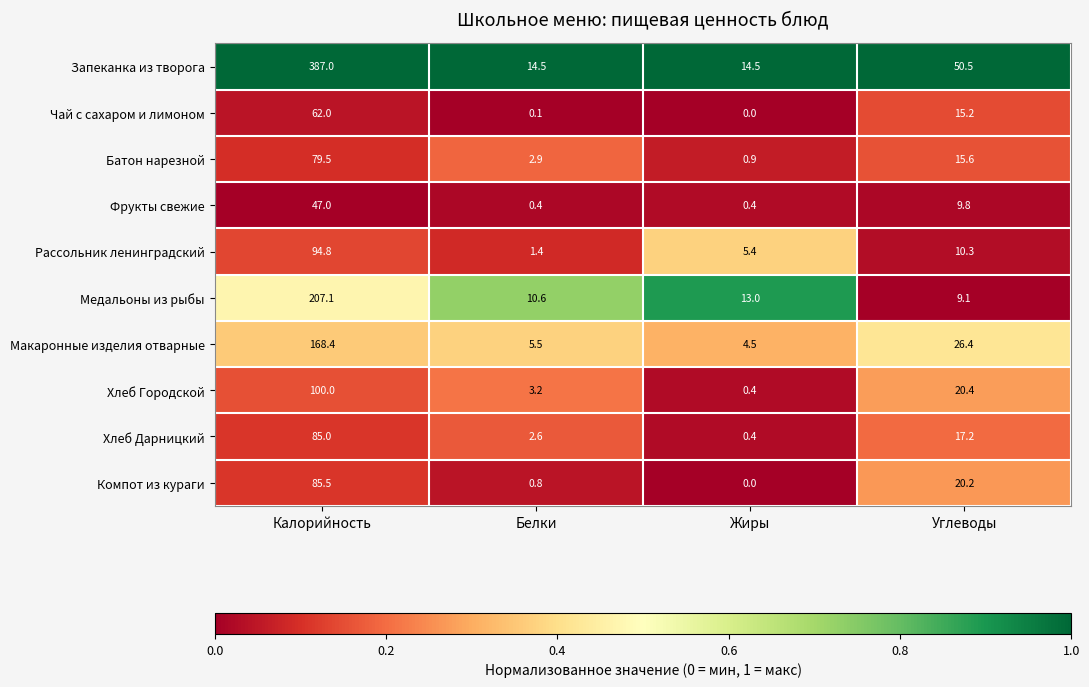

What is the difference between the Хлеб Городской values at Калорийность and Белки?

96.8